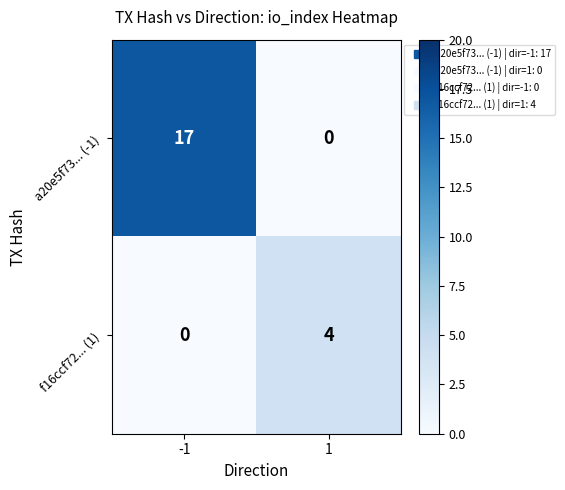

What is the highest value of the f16ccf72... (1) series?

4